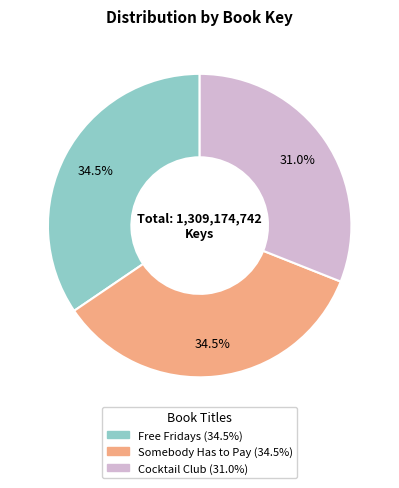

What percentage is NOT represented by Cocktail Club?

69.0%